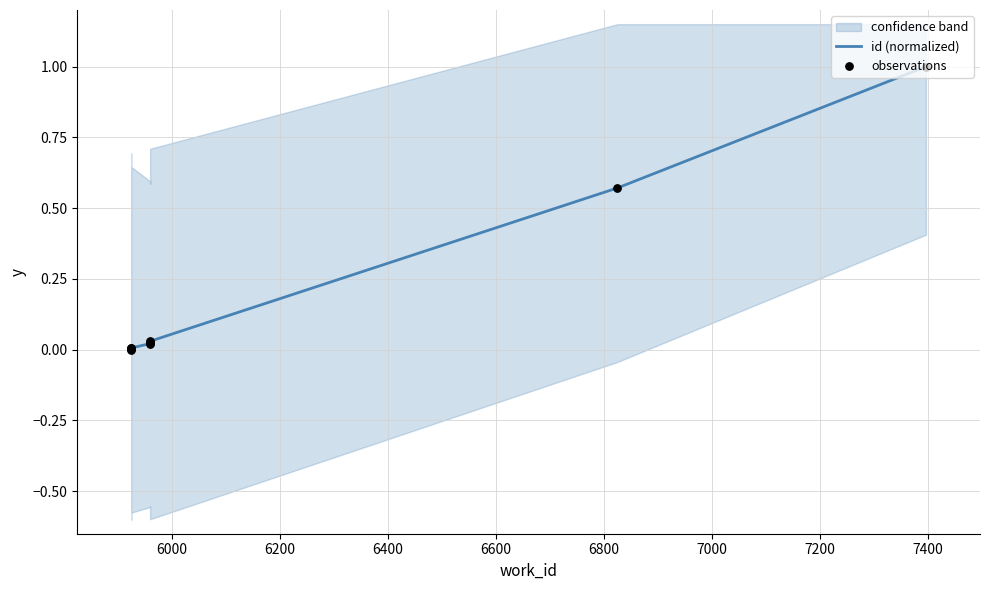

Which series has the widest spread of Y values?

id (normalized)